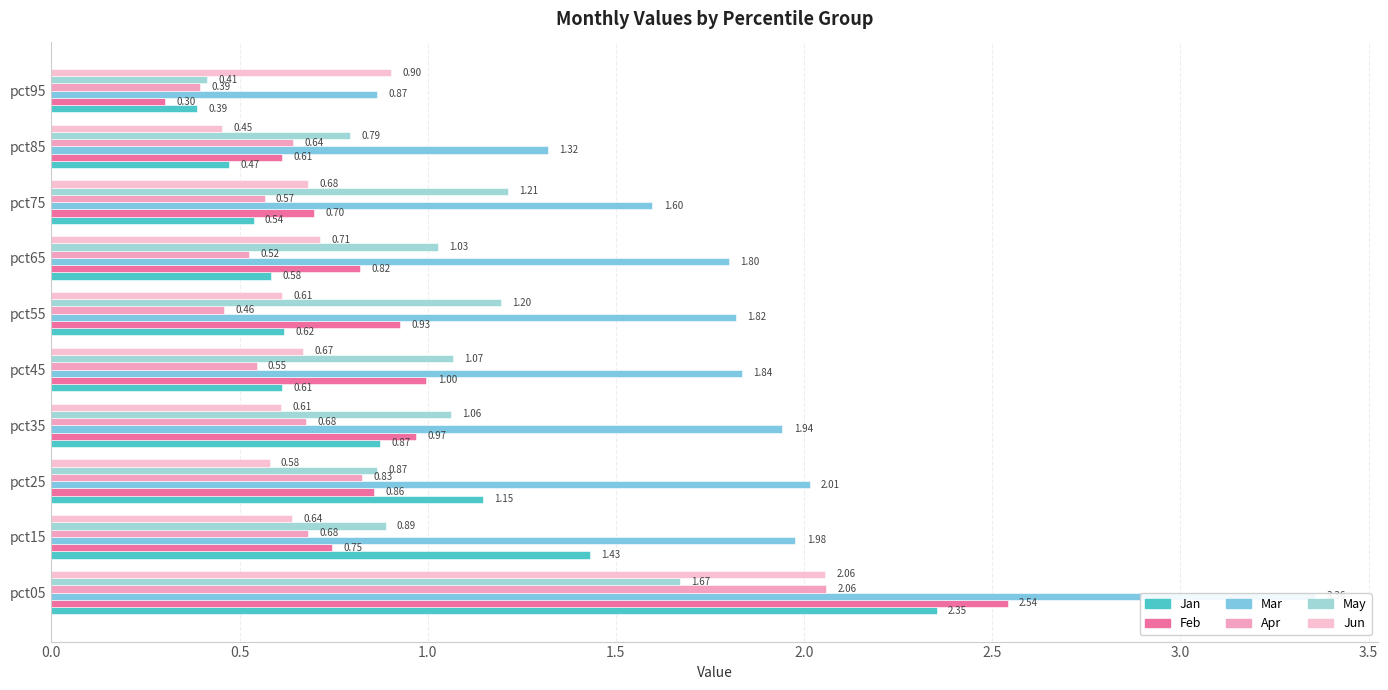

The Apr series shows 0.7 at pct15. True or false?

True